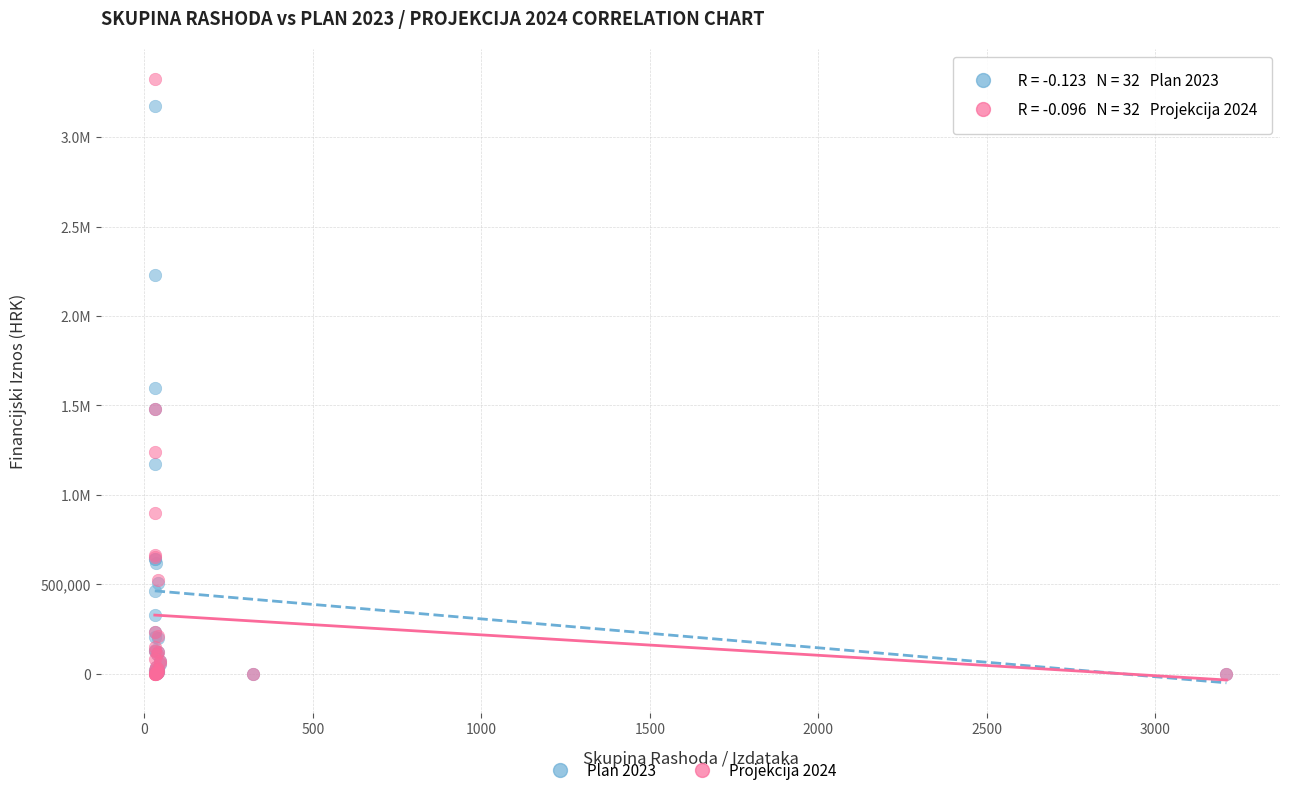

What are all the series names shown in the legend?

Plan 2023, Projekcija 2024